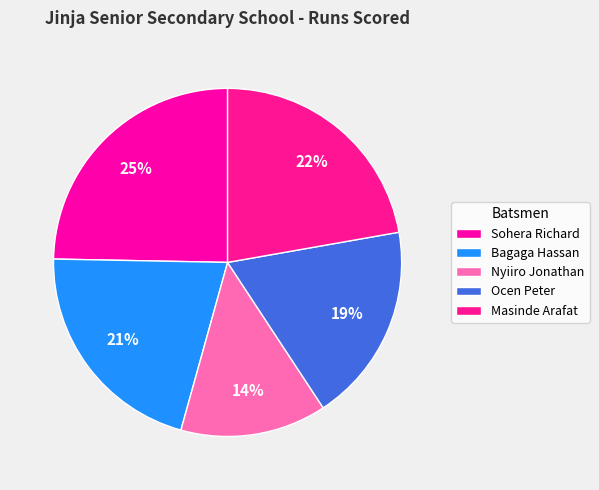

True or false: Ocen Peter accounts for 19% of the total.

True